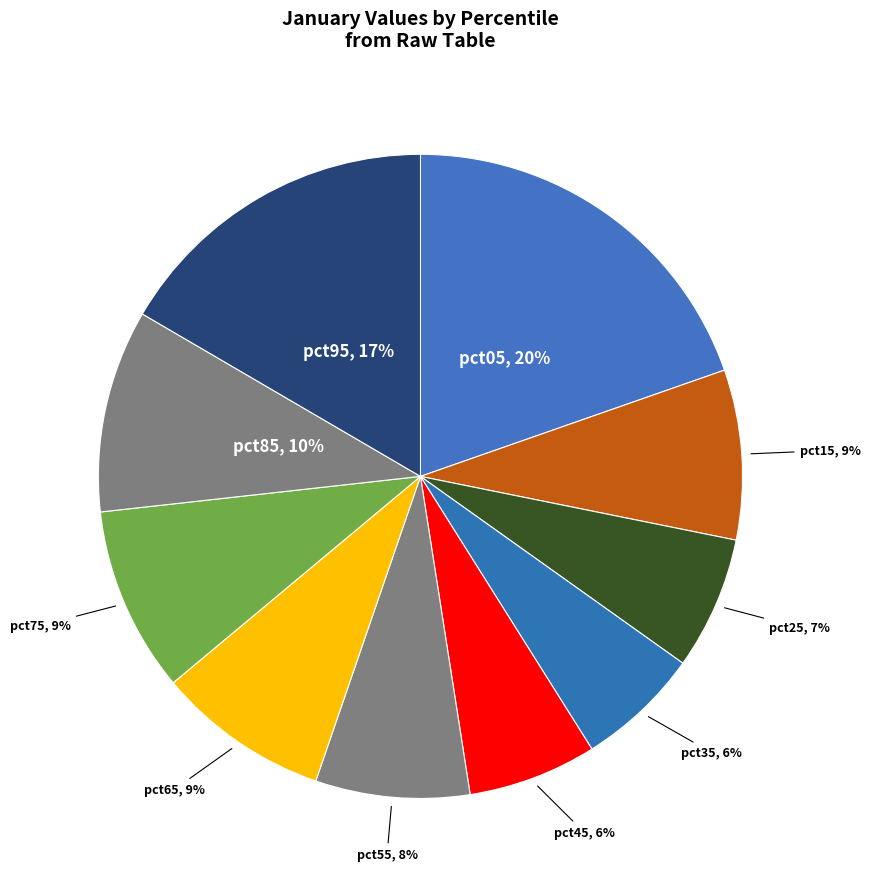

Count the number of slices in the pie.

10